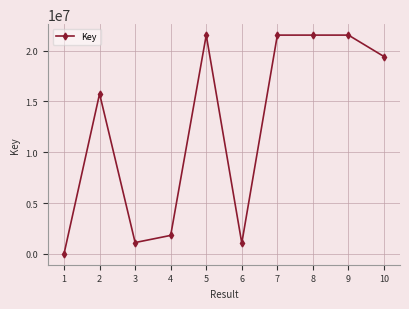

Which has a higher value, 8 or 1?

8